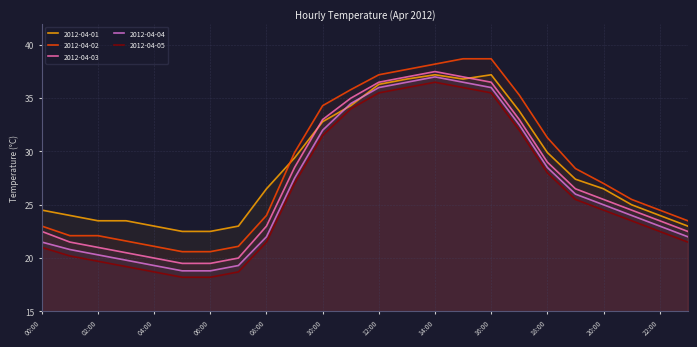

What is the sum of the 2012-04-04 values at 00:00 and 01:00?

42.3